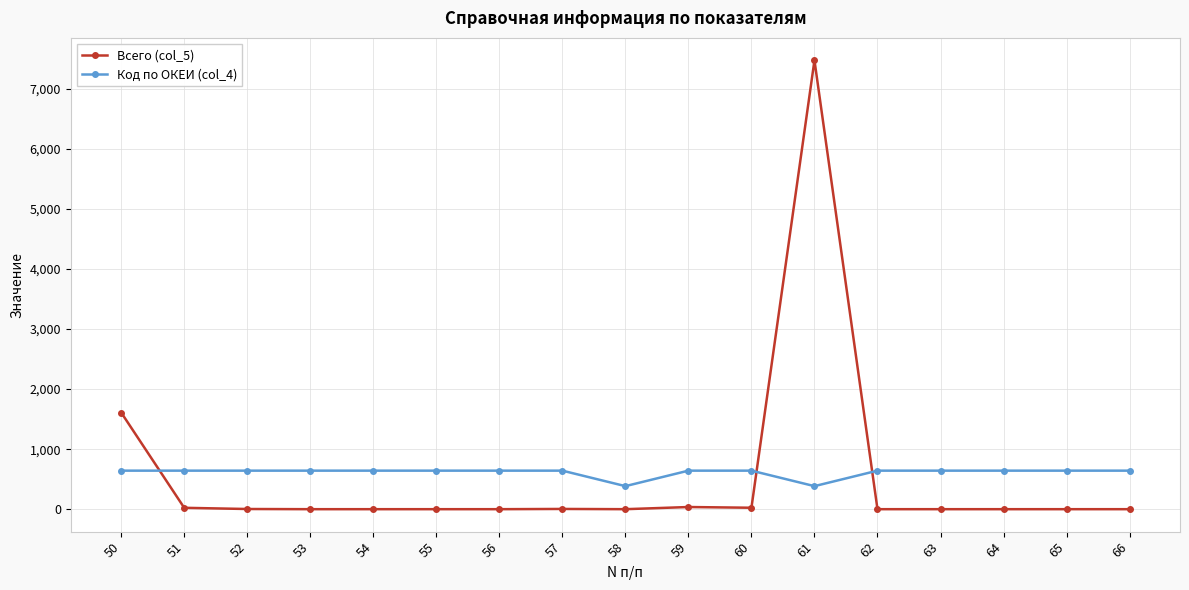

What is the total value across all series at 59?

678.0